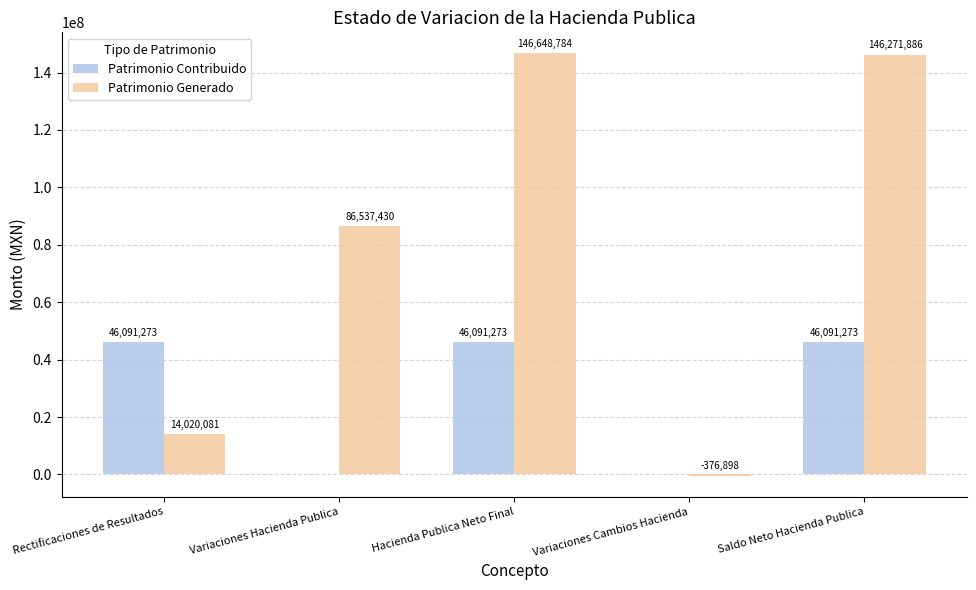

What is the greatest value displayed?

146648784.5